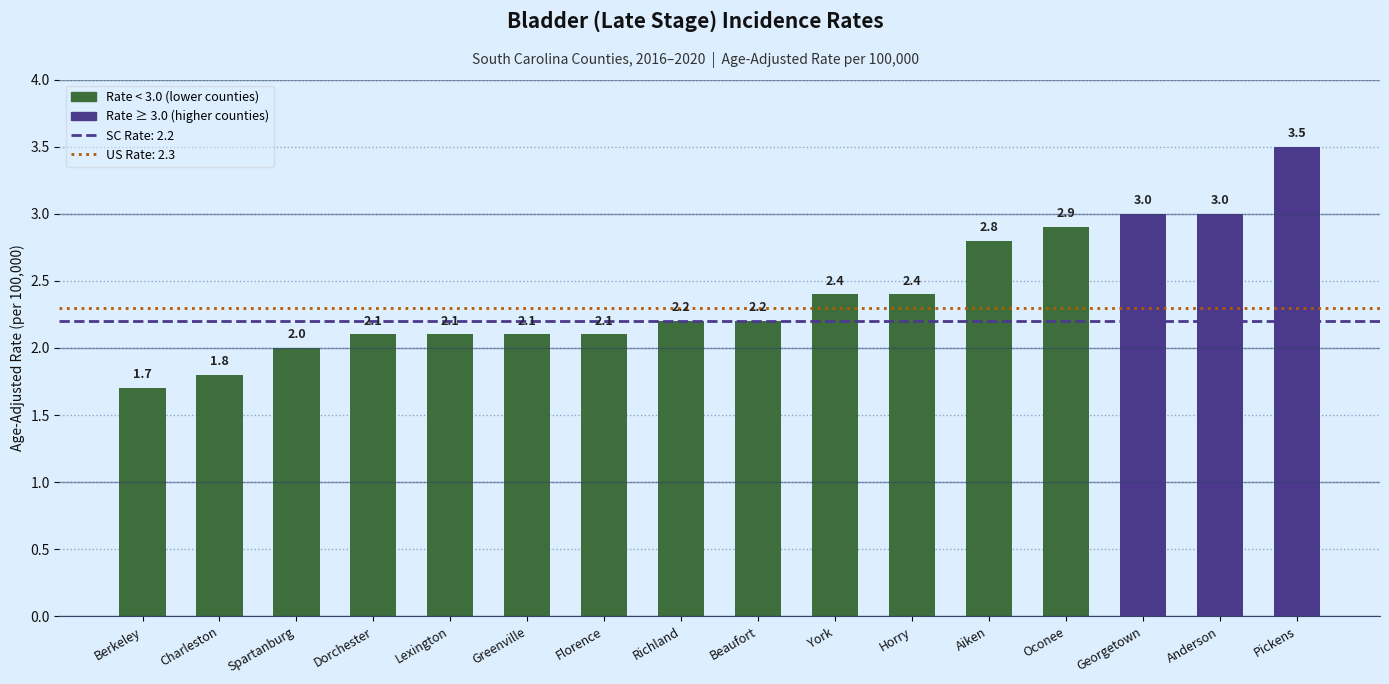

The chart shows a value of 2.1 at Greenville. True or false?

True